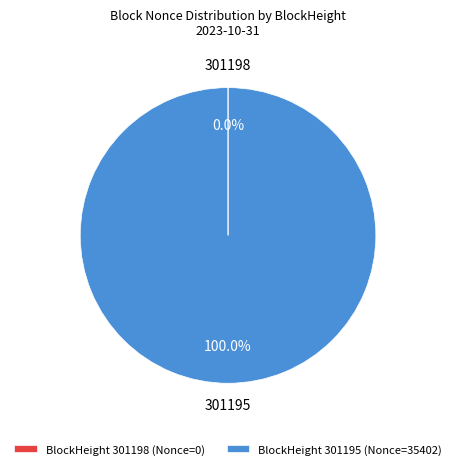

Which category has the biggest portion of the pie?

BlockHeight 301195 (Nonce=35402)